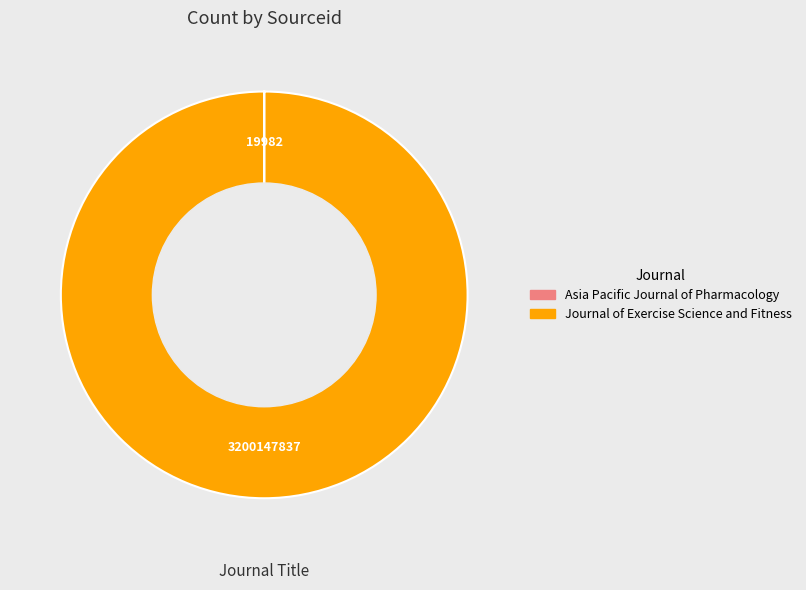

Is Journal of Exercise Science and Fitness the majority of the pie?

Yes